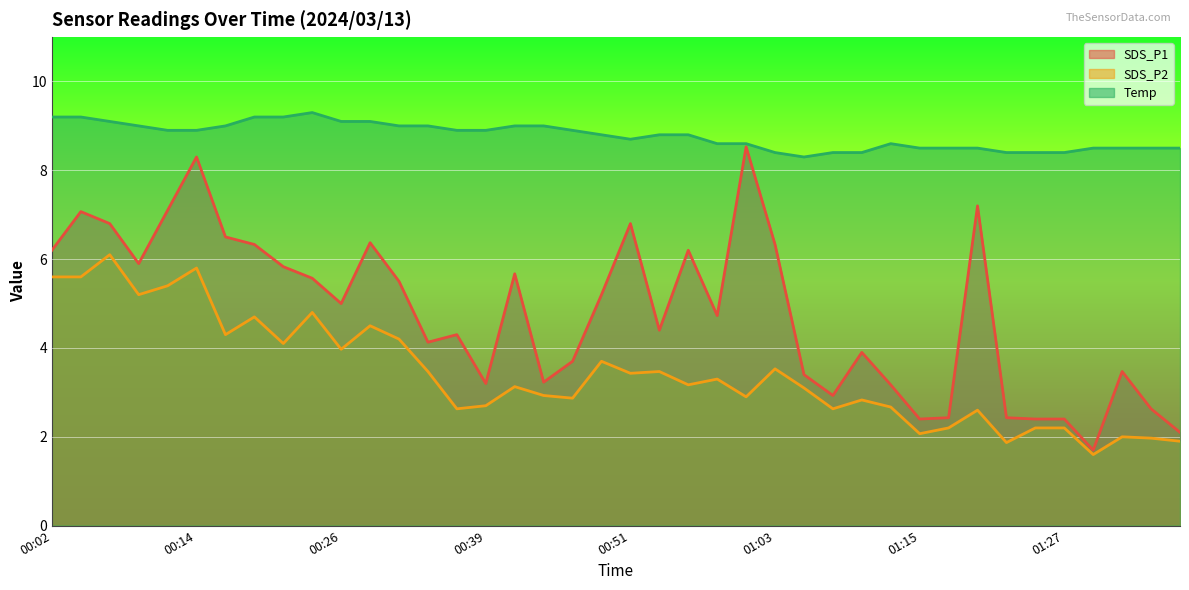

What is the label of the 4th point from the right?

01:30